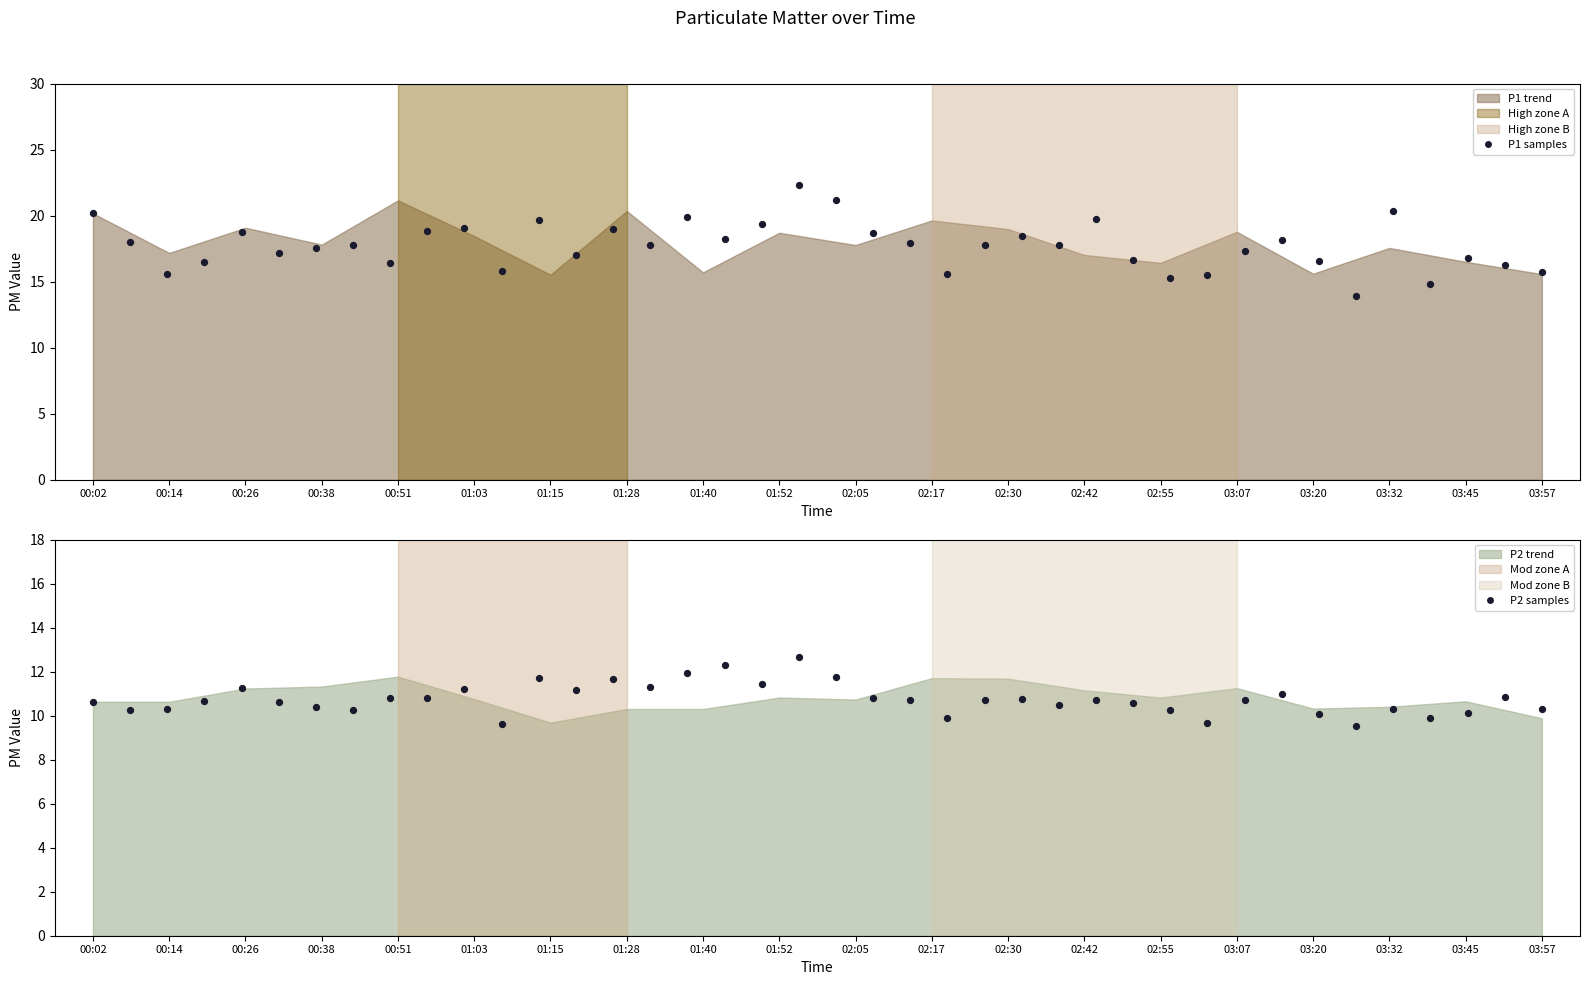

Which series has the widest spread of Y values?

P1